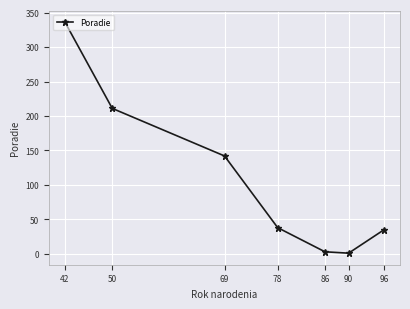

True or false: the data has more than 2 interior local peaks.

False